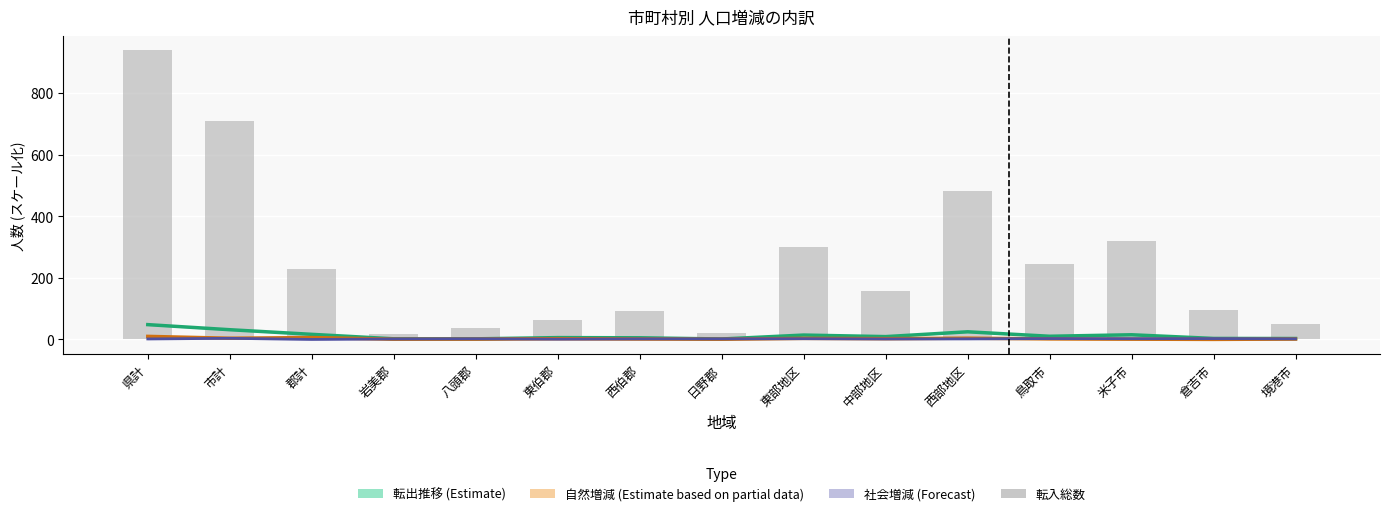

What is the smallest value displayed?

18